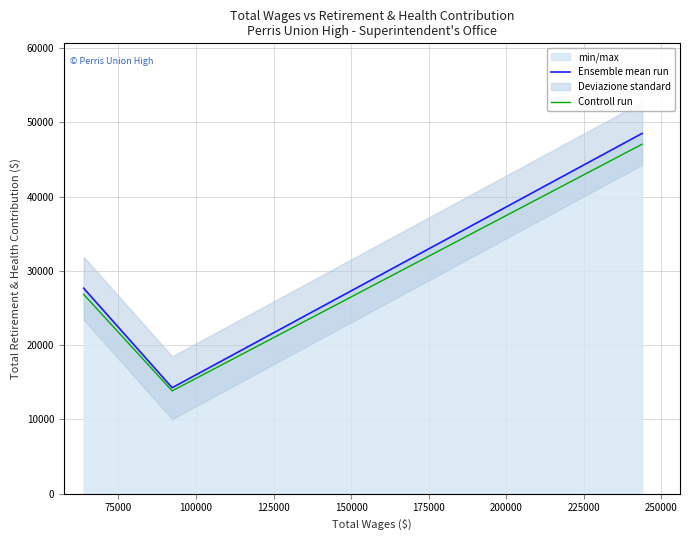

How many data points in Ensemble mean run are less than 27669?

1